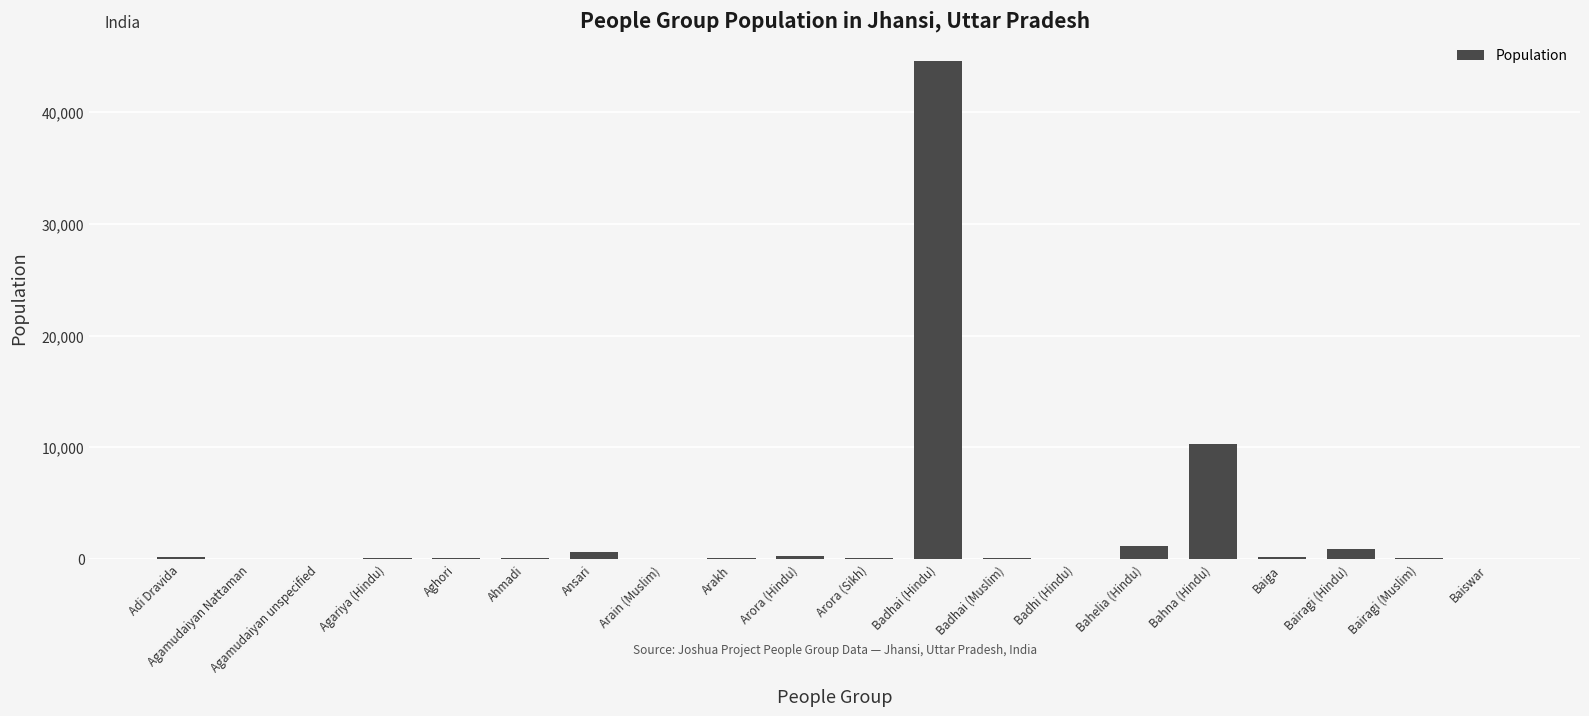

What is the average value?

2942